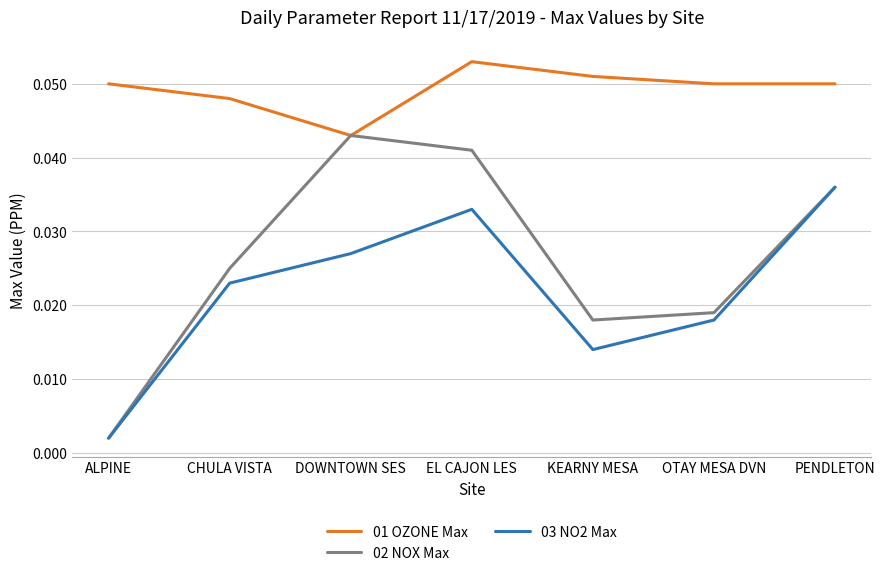

List the series in order of their peak value, lowest first.

03 NO2 Max, 02 NOX Max, 01 OZONE Max